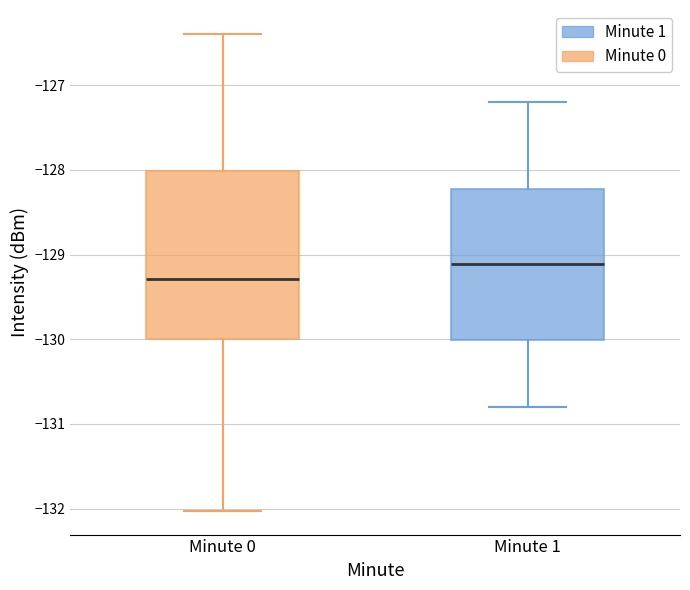

Reading left to right, transcribe this box plot: for each box, give where its median line is, the range the box spans, and where its two whiskers end, as read against the y-axis. The values are not printed on the chart, so give them approximately, as read against the axis.

Minute 0: median -129.3, box -130.0 to -128.0, whiskers -132.0 to -126.4
Minute 1: median -129.1, box -130.0 to -128.2, whiskers -130.8 to -127.2